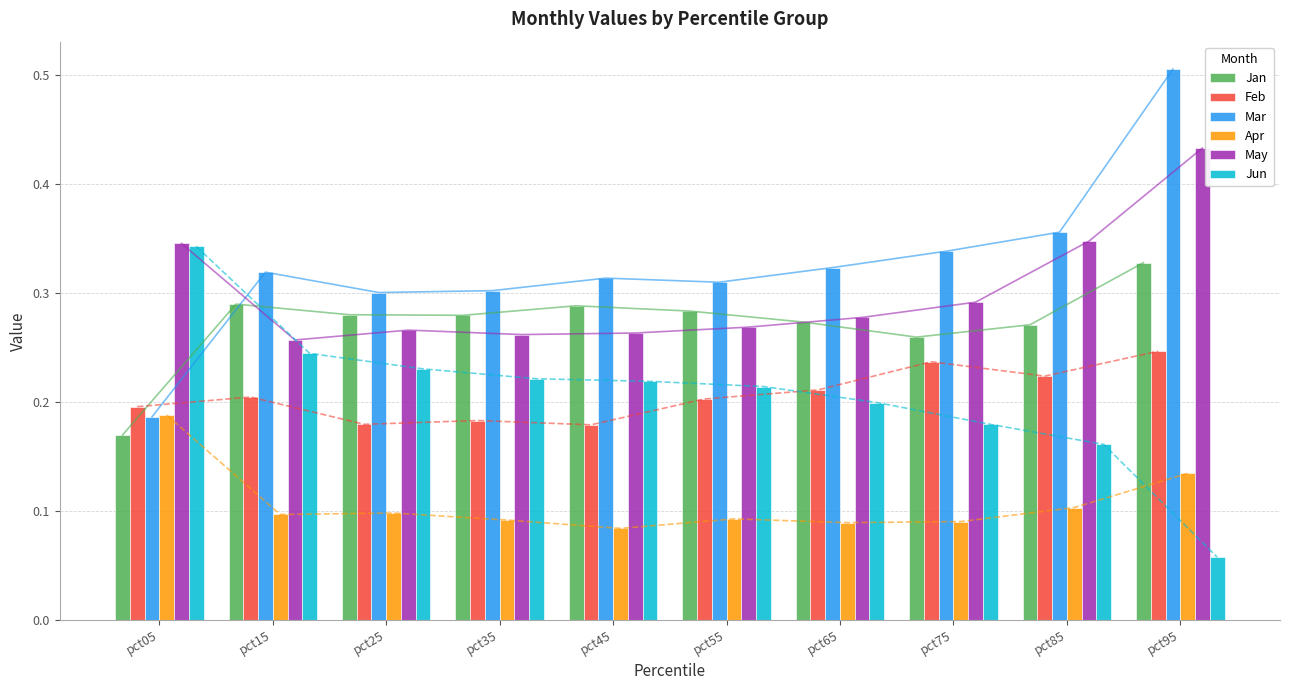

Does the chart contain stacked bars?

No